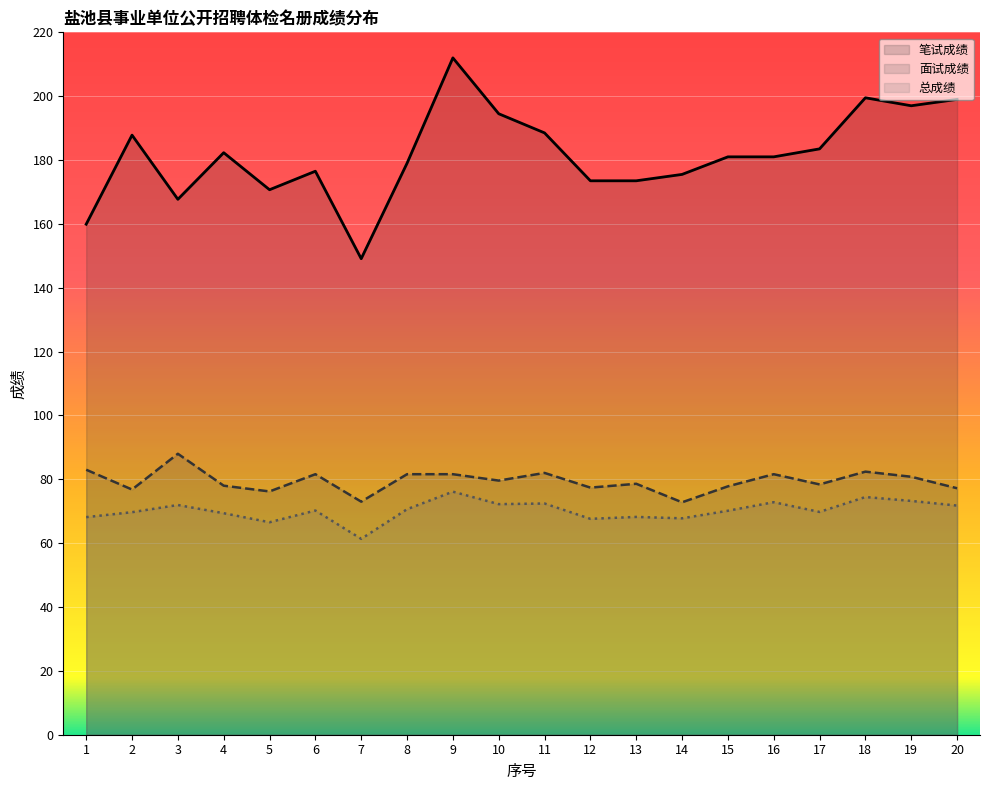

What is the total value across all series at 8?

331.2